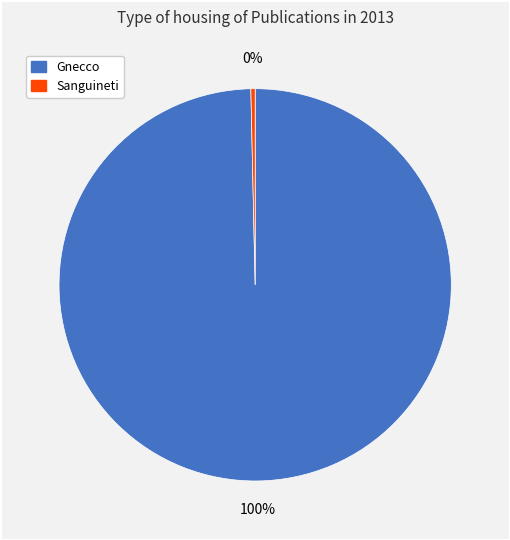

Count the number of slices in the pie.

2